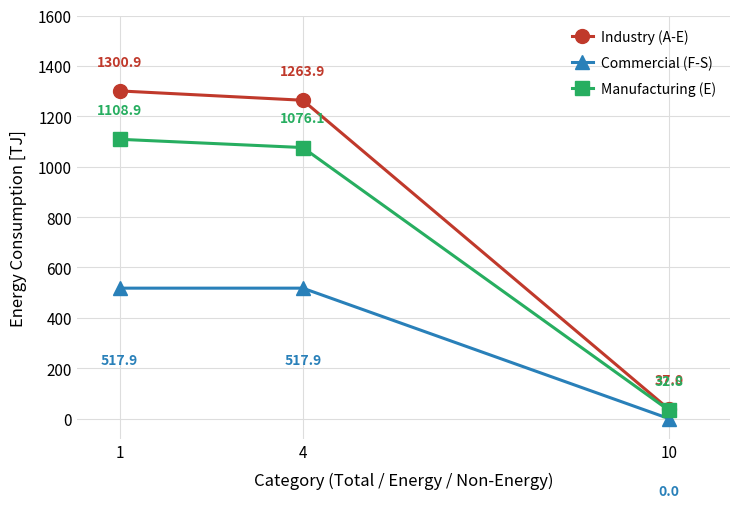

The value of Industry (A-E) at 4 is 1263.9. True or false?

True